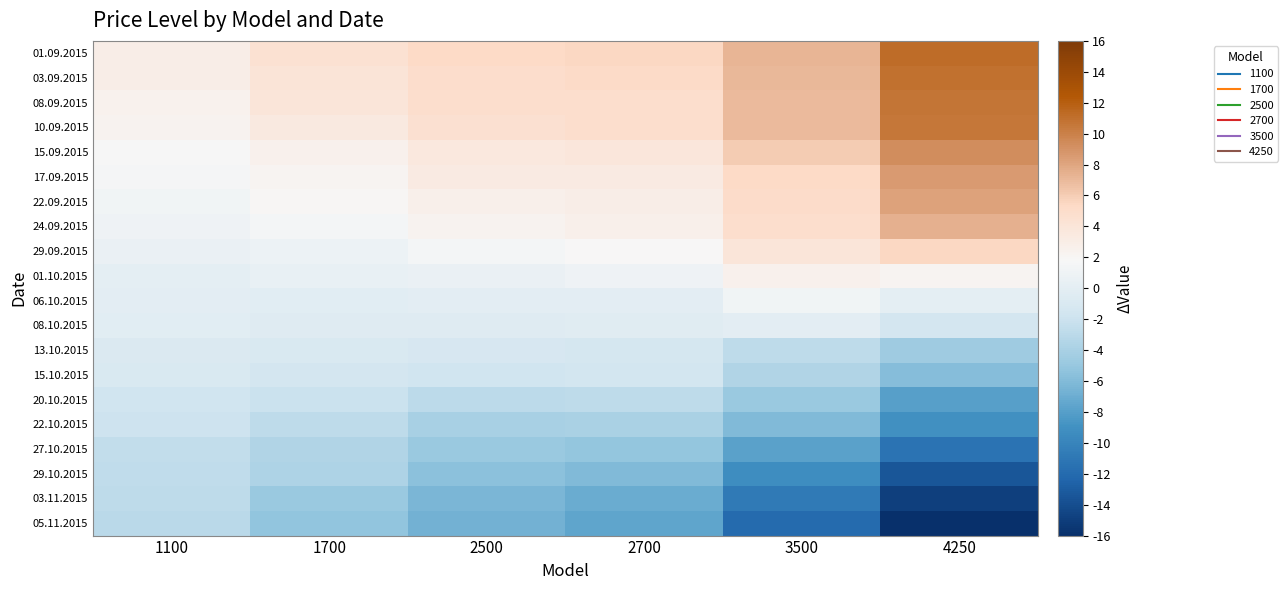

At how many categories does at least one series exceed 3?

5